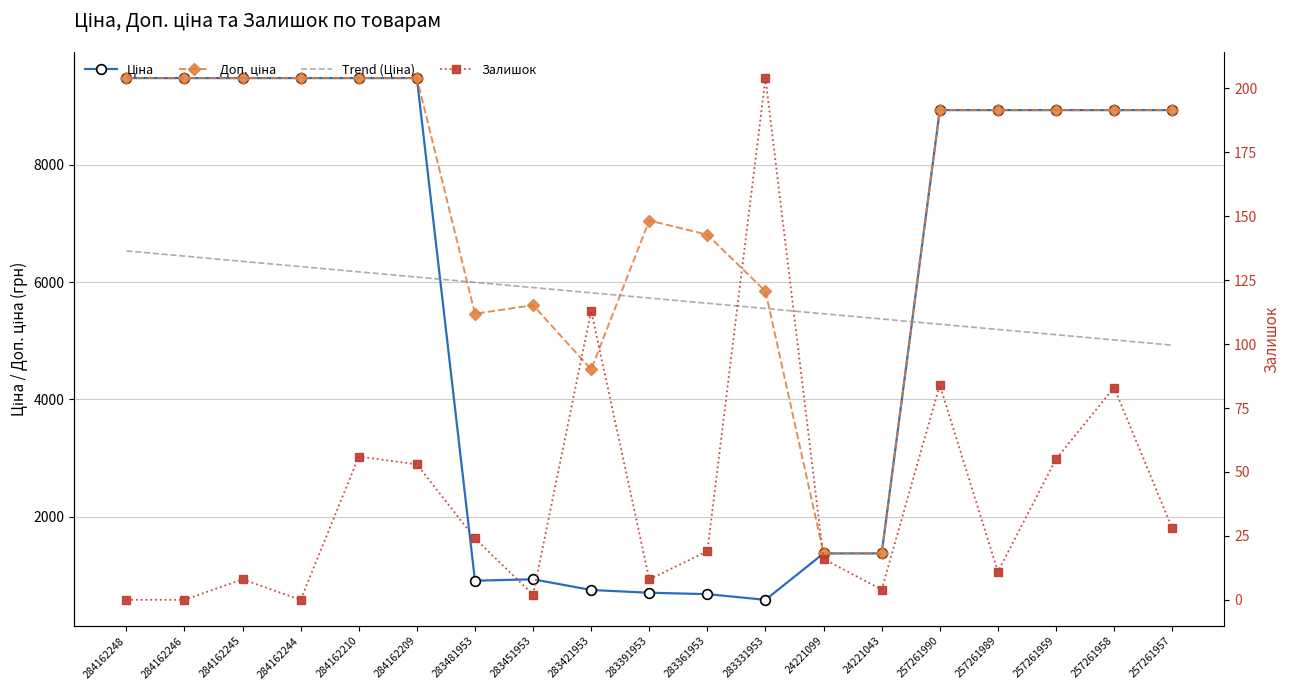

Between 284162246 and 257261959, which is larger?

284162246